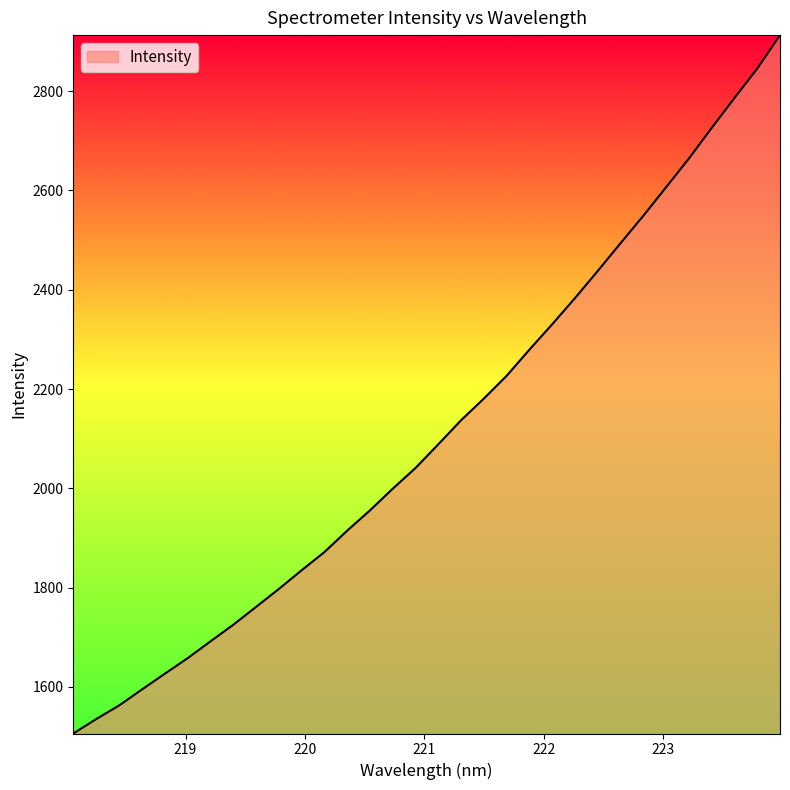

What is the difference between the maximum and minimum values?

1407.0